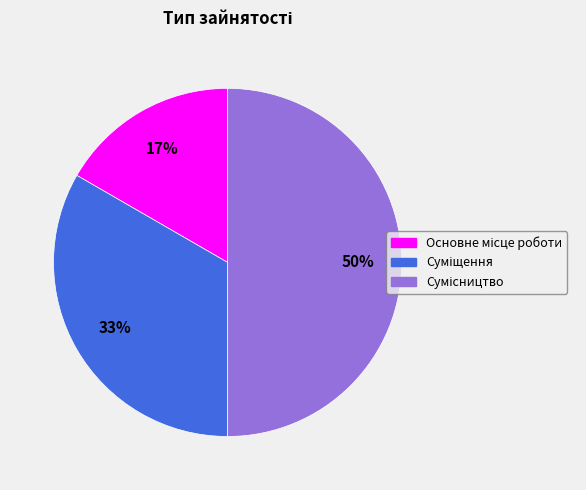

To the nearest percent, what is the difference between the largest and smallest slice percentages?

33%